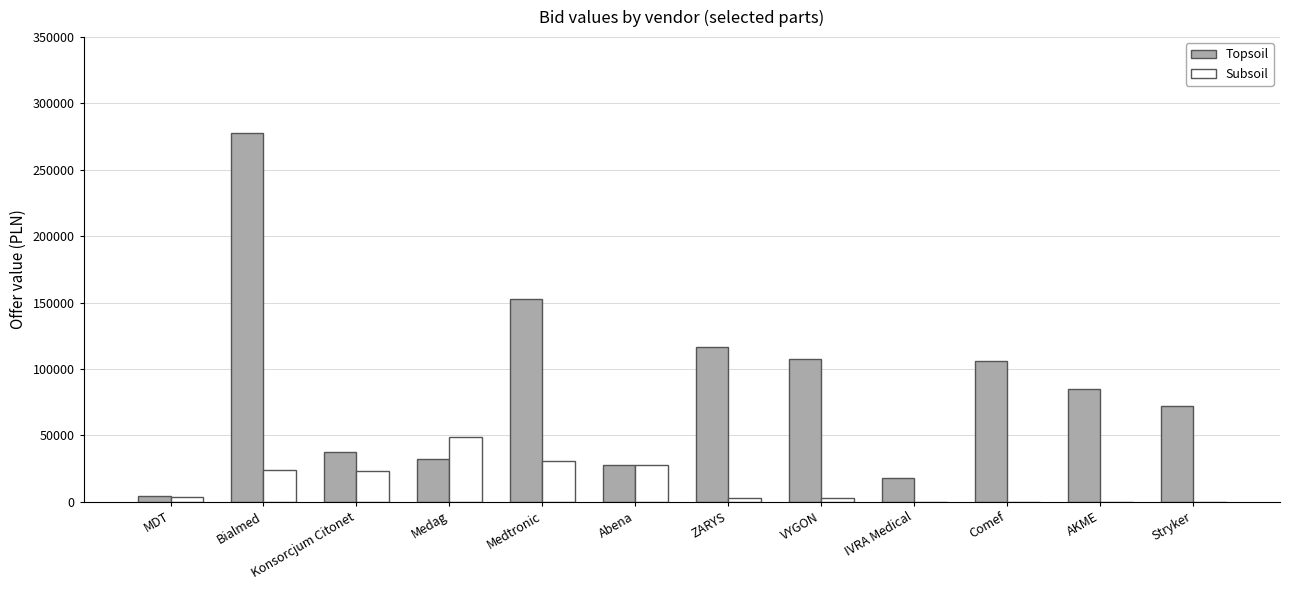

Which series has the largest total across all categories?

Topsoil